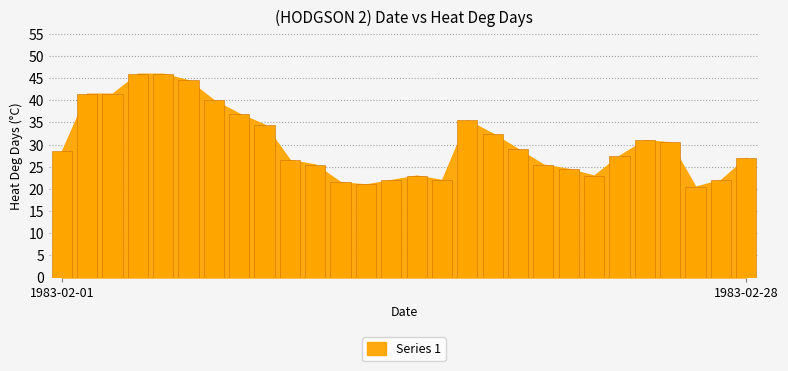

What is the average value?

30.3